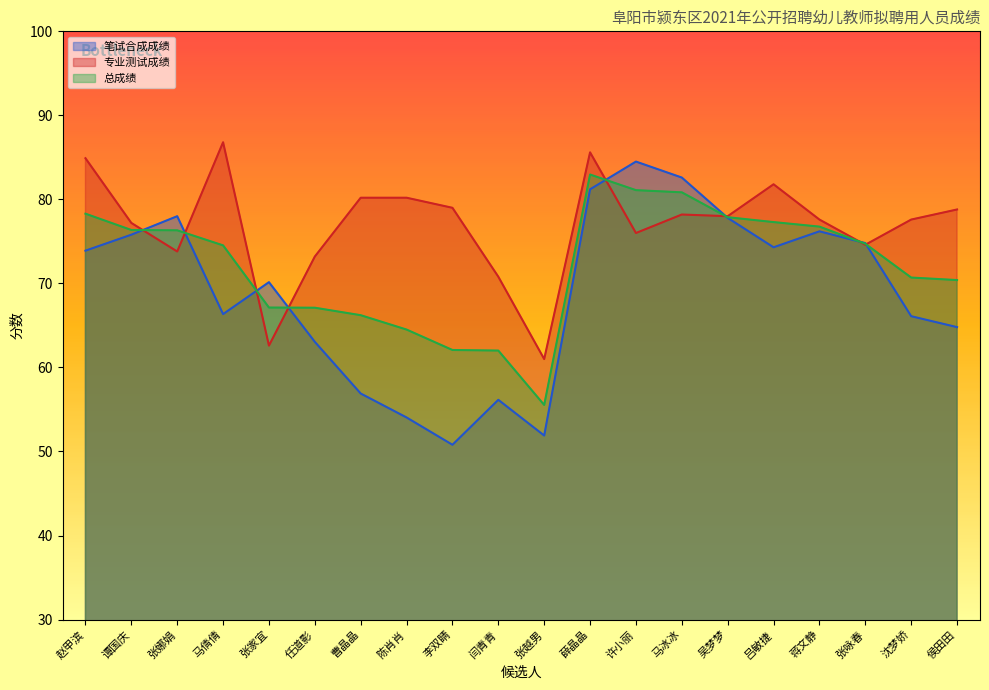

Rank the categories by 总成绩 value from lowest to highest.

张越男, 闫青青, 李双睛, 陈肖肖, 曹晶晶, 任道影, 张家宜, 侯田田, 沈梦娇, 马倩倩, 张咏春, 张娜娟, 谭国庆, 蒋文静, 吕敏捷, 吴梦梦, 赵甲滨, 马冰冰, 许小丽, 薛晶晶